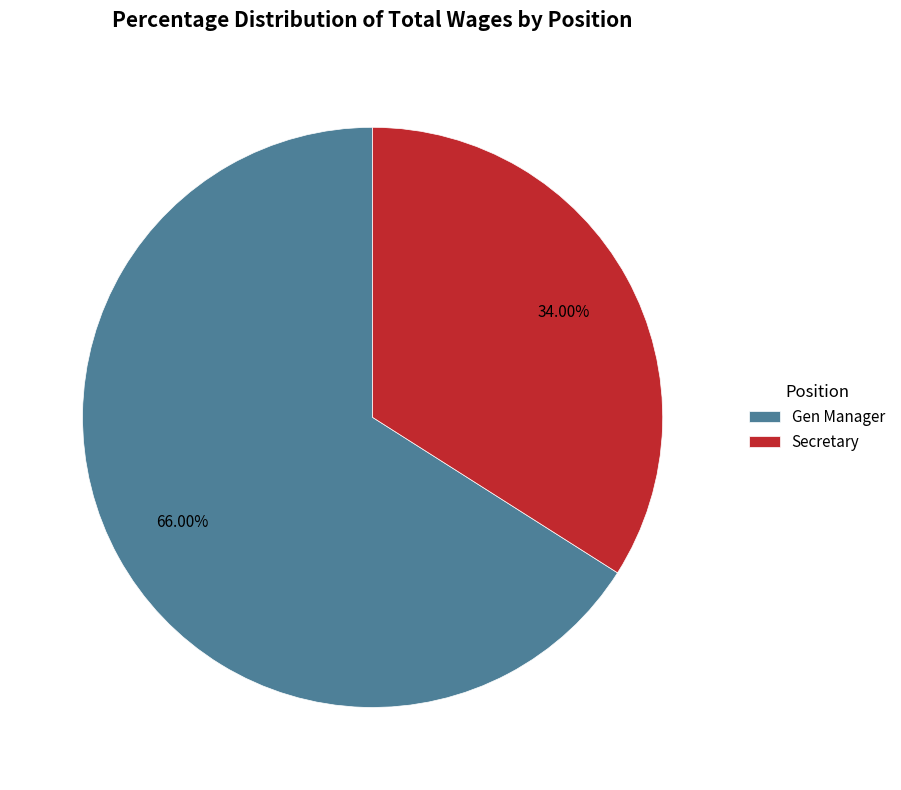

Count the number of slices in the pie.

2